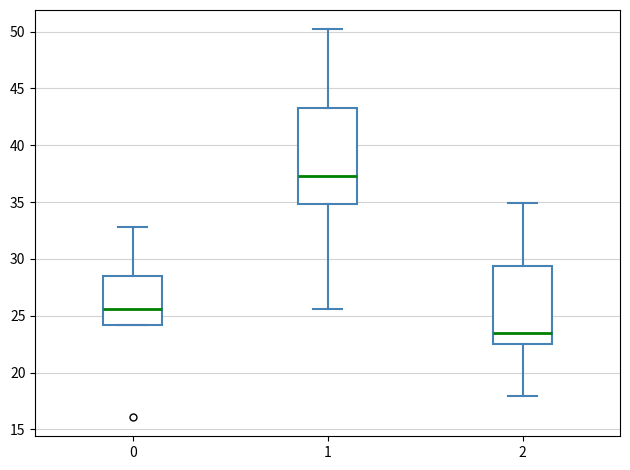

Comparing the boxes themselves (not the whiskers), which one is the tallest?

1